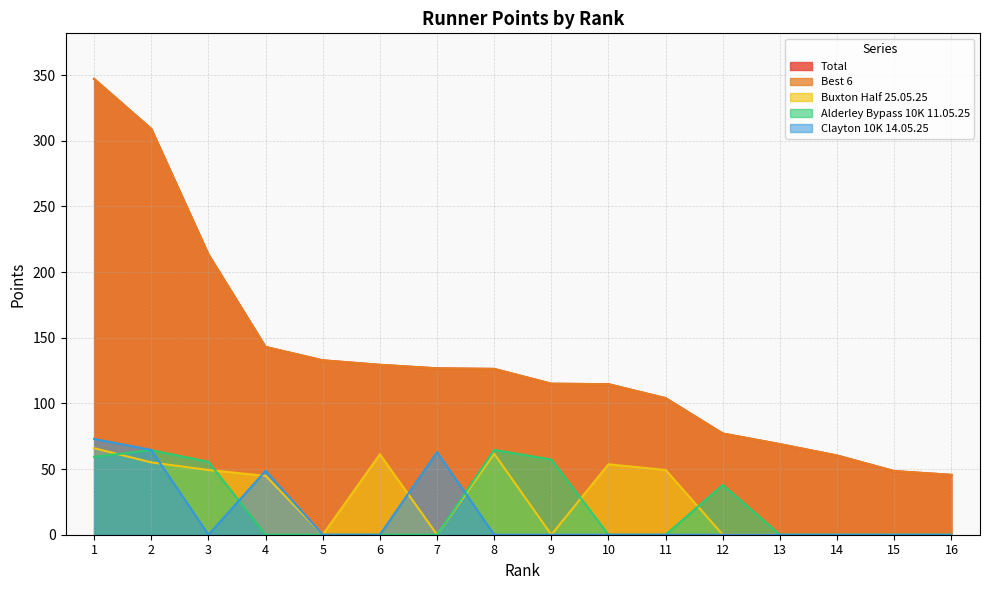

Is the value of Best 6 at 12 greater than the value of Clayton 10K 14.05.25 at 4?

Yes